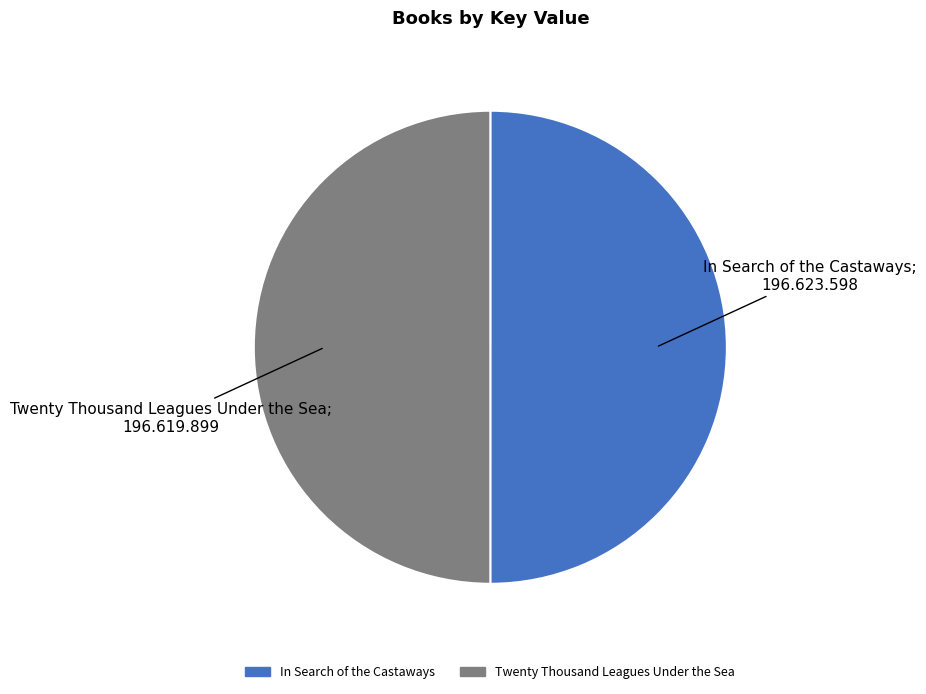

Is it true that In Search of the Castaways is 50% of the pie?

True